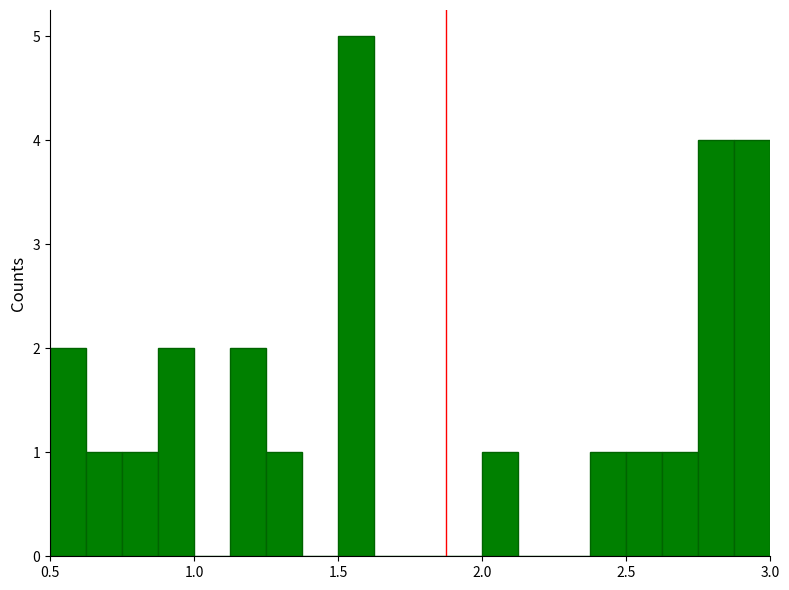

Read against the x-axis, roughly where is the centre of the tallest bar?

1.55